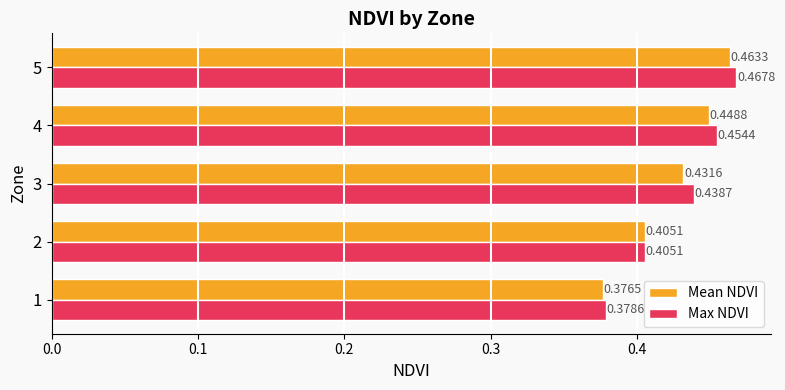

At which category is the sum across all series the highest?

5